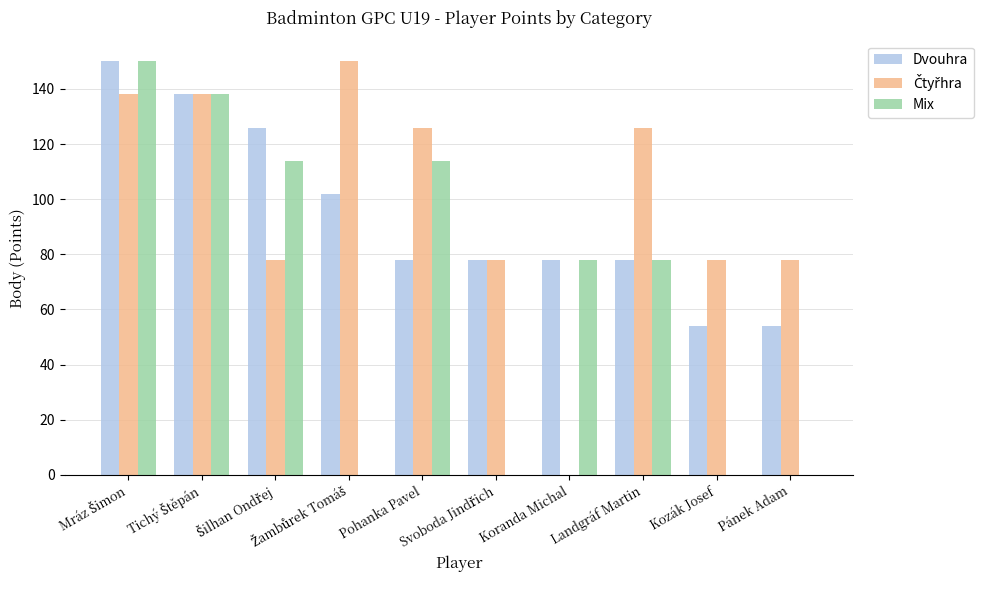

How many groups of bars are there?

10